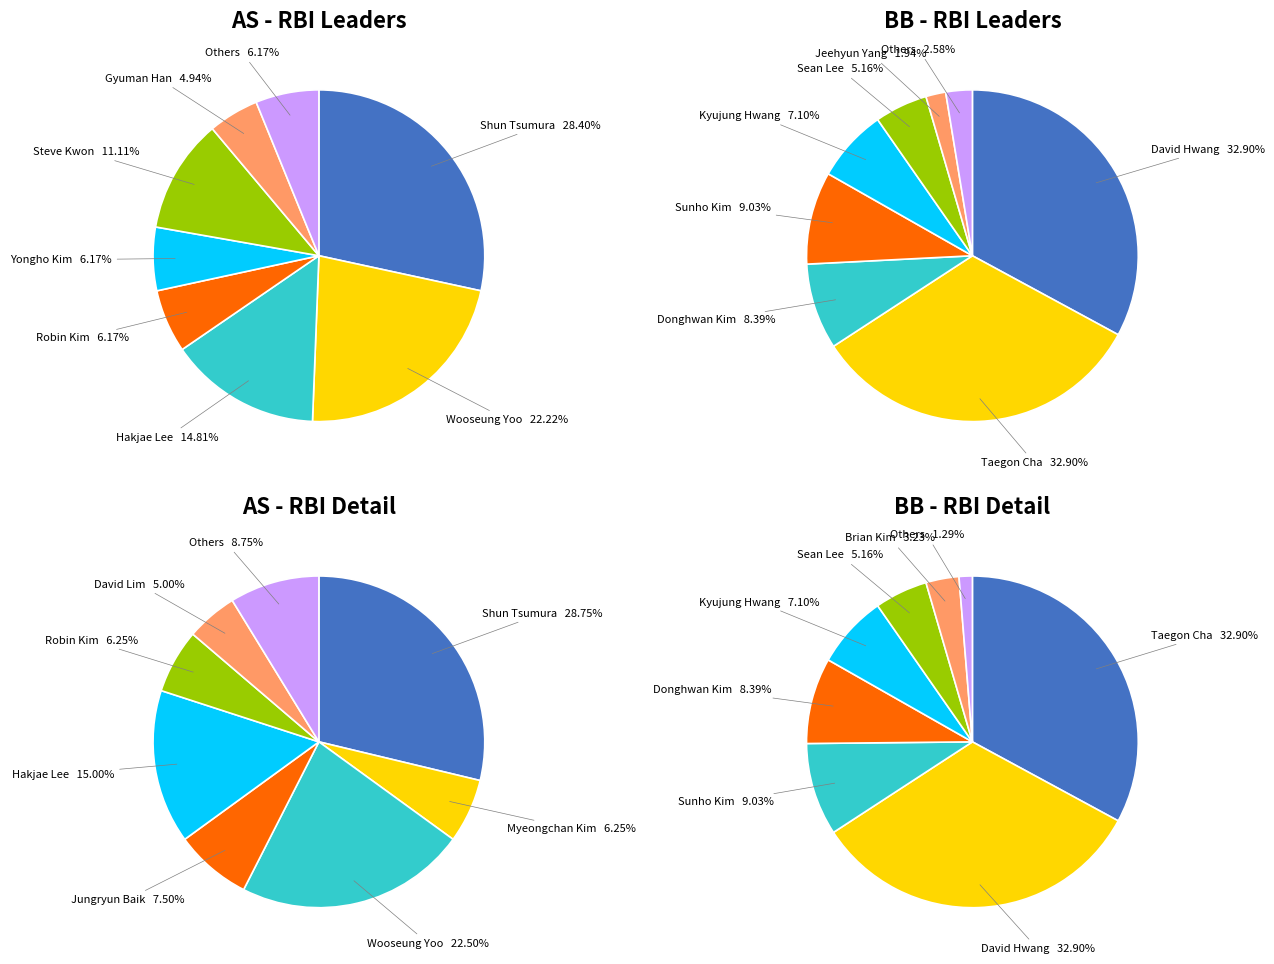

To the nearest percent, what is the difference between the 5 and 6 slice percentages?

5%